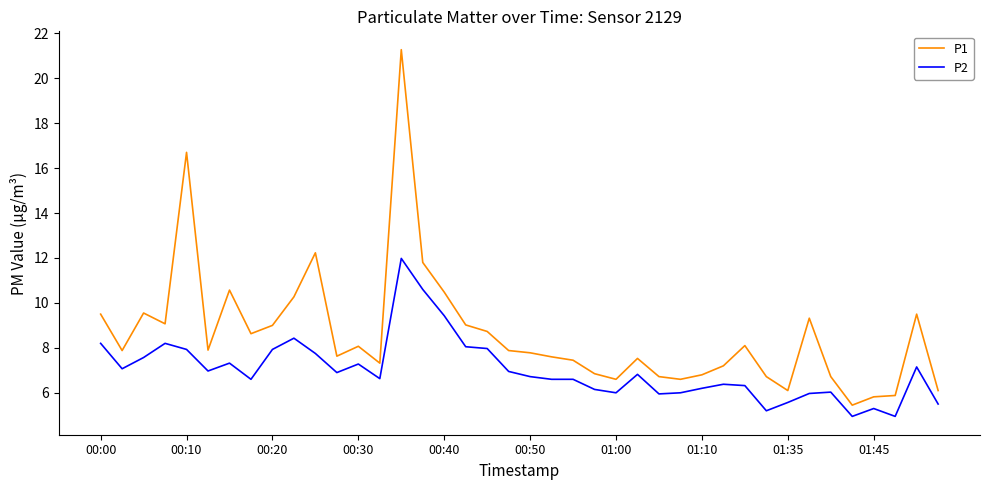

True or false: P1 and P2 cross at least once.

False